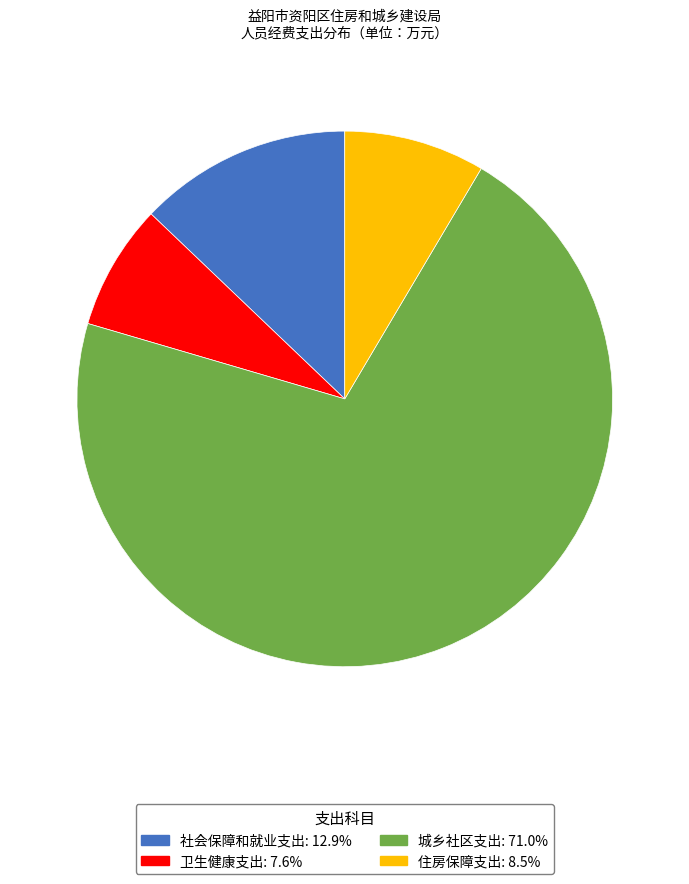

Does 城乡社区支出 represent more than half of the total?

Yes